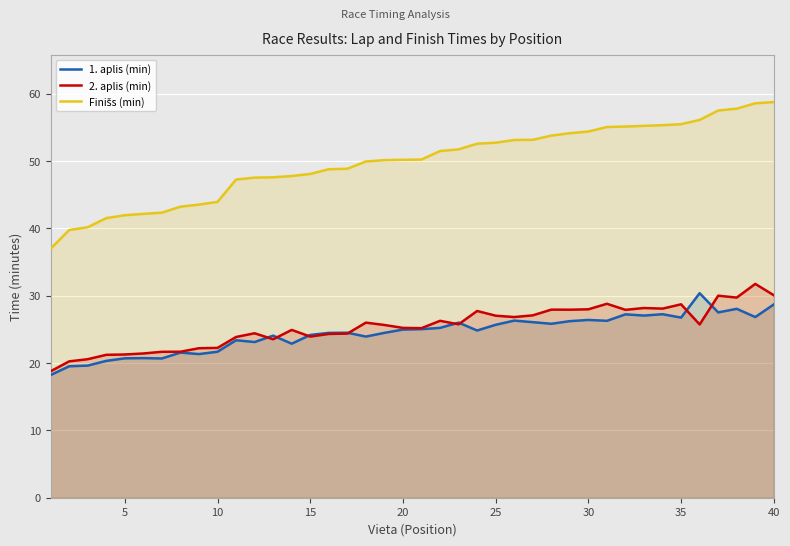

What is the lowest value of the 2. aplis (min) series?

18.8